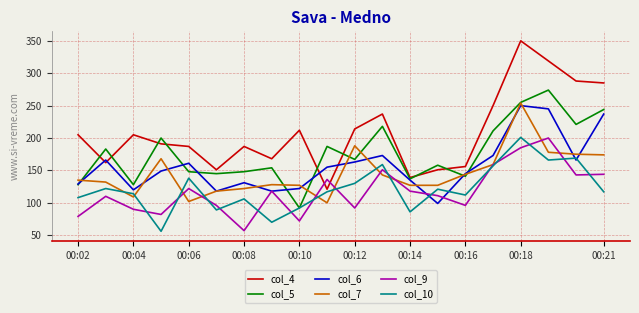

Which series has the largest range (max minus min)?

col_4